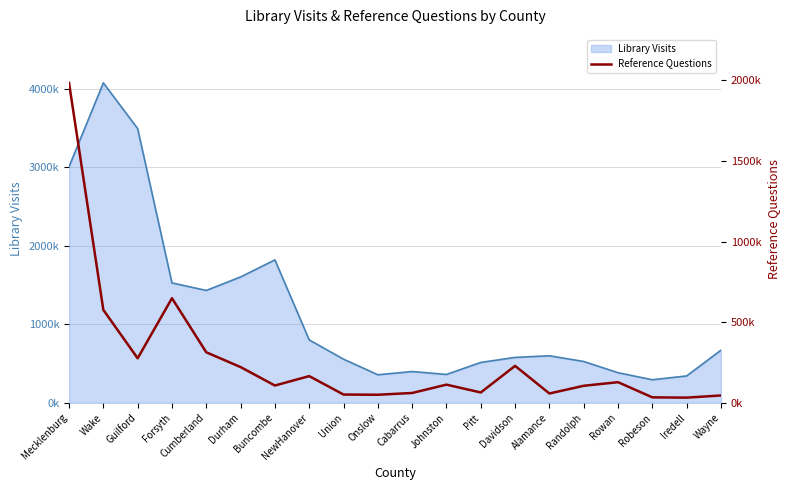

The chart shows a value of 93985 at NewHanover. True or false?

False